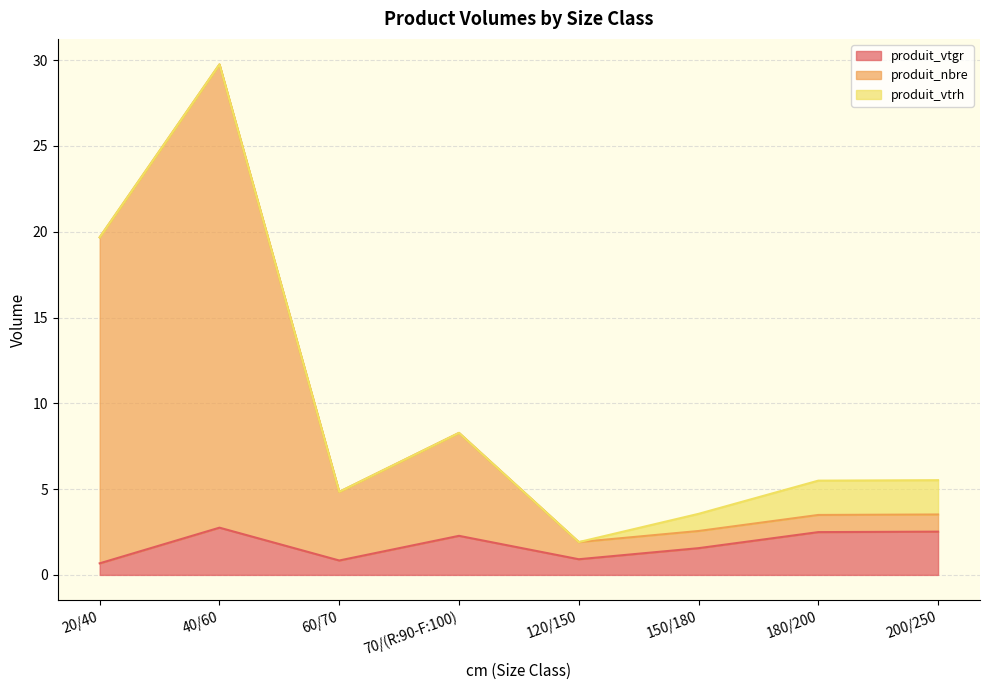

At which category is the sum across all series the highest?

40/60